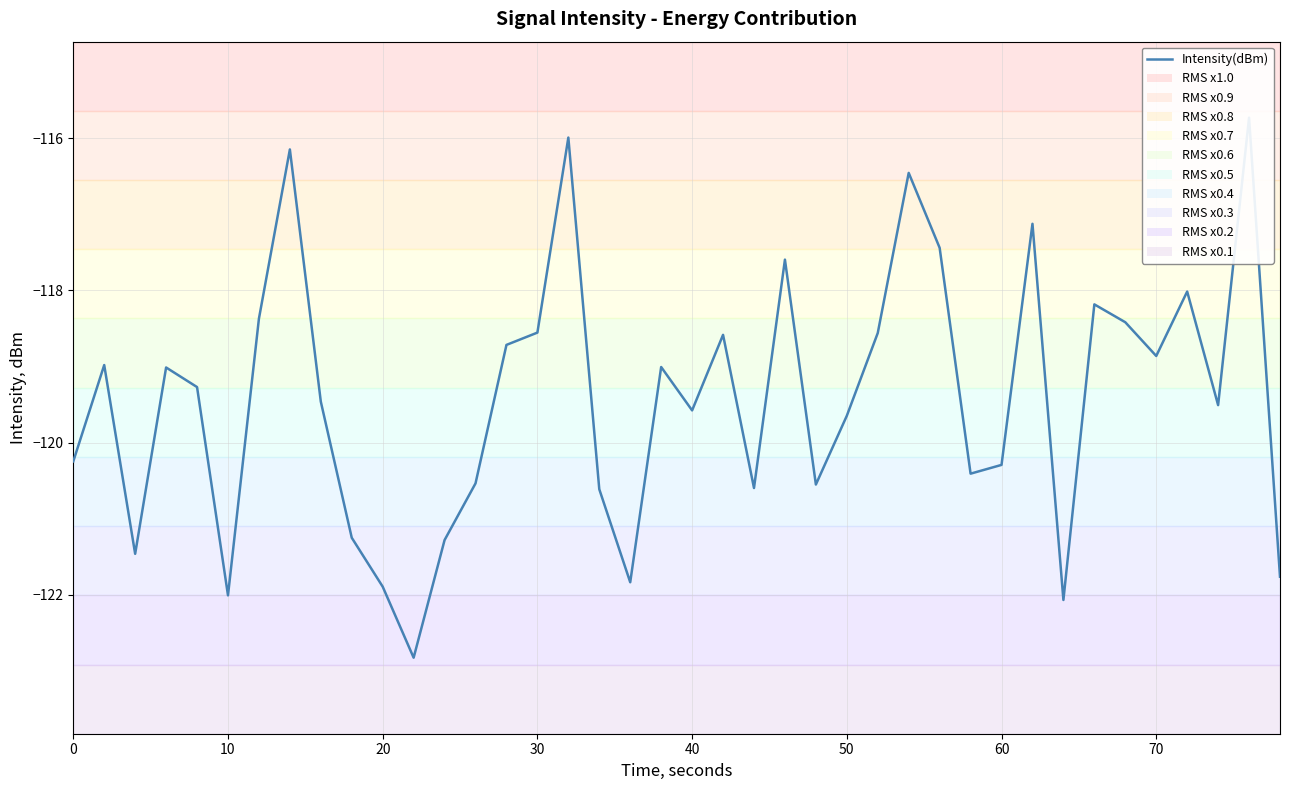

What is the sum of all values?

-4776.8